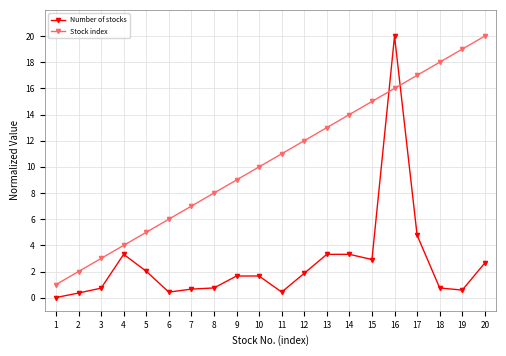

What is the maximum value for Stock index?

20.0